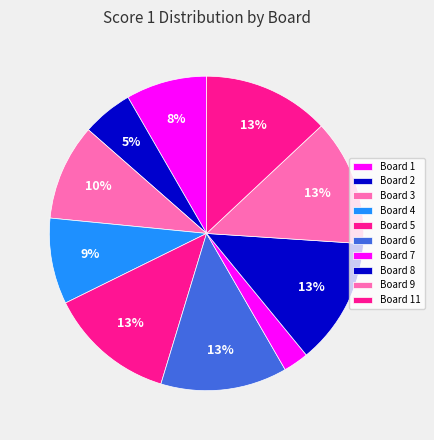

How many segments does this pie chart have?

10